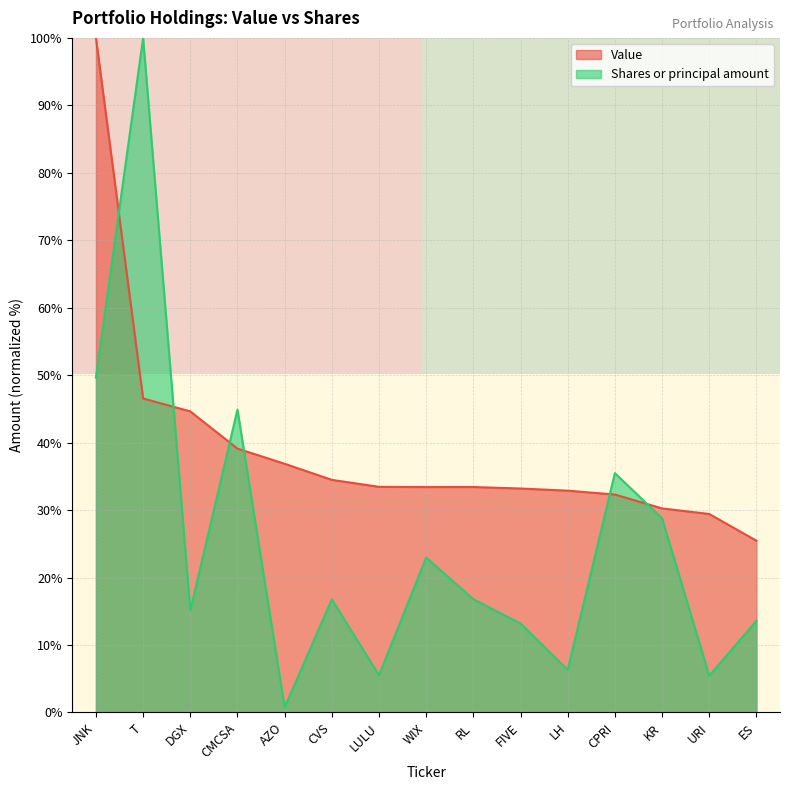

How many intersections are there between Shares or principal amount and Value?

6